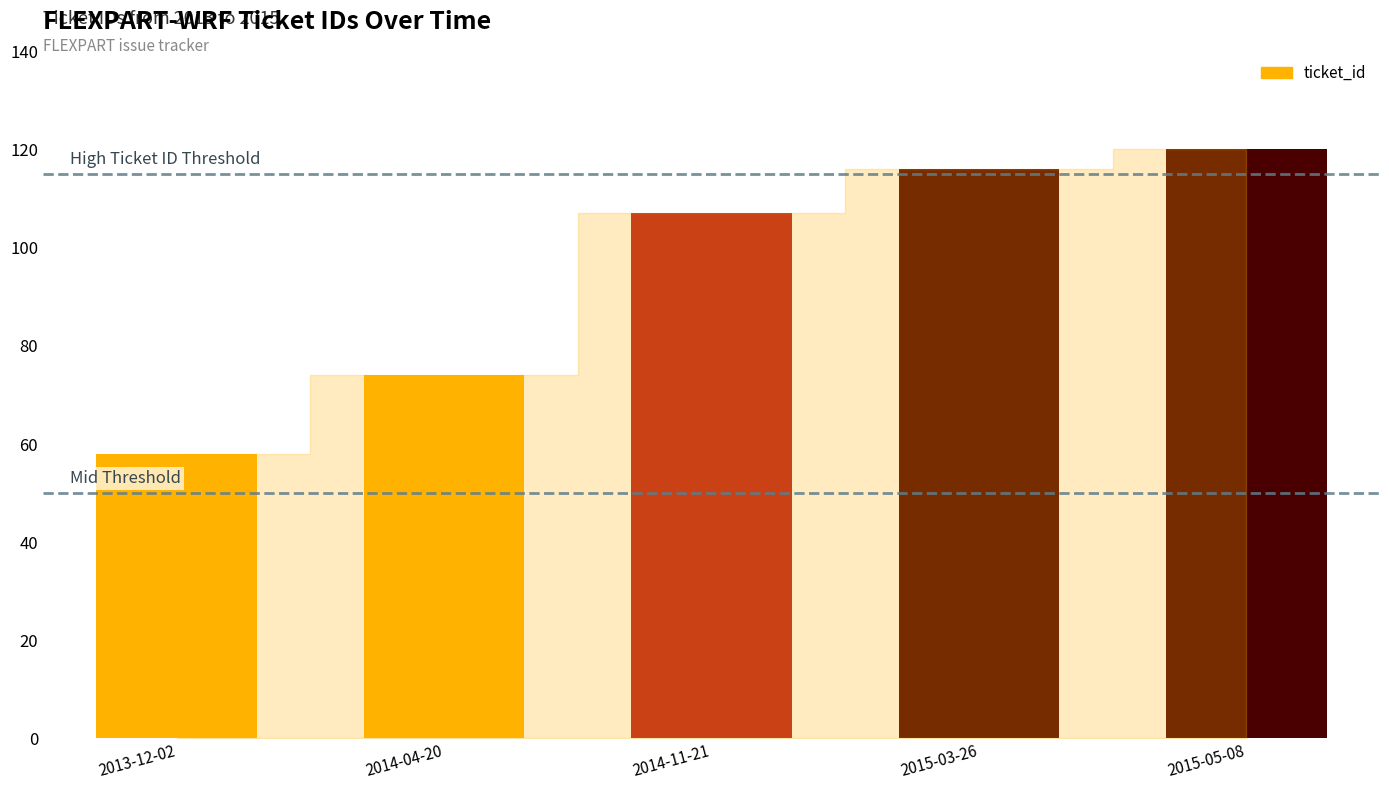

What is the approximate value at 2014-04-20, to the nearest 5?

75